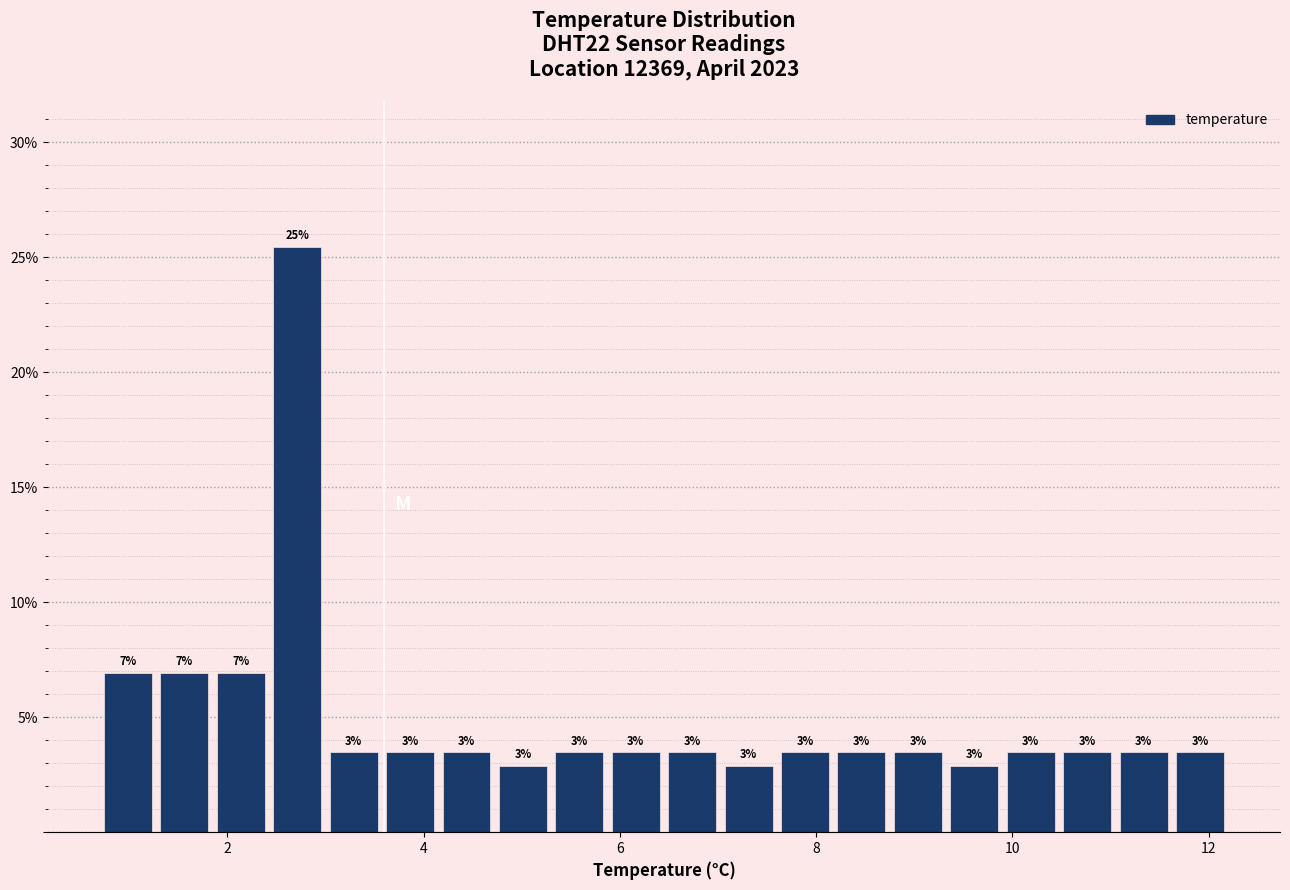

Around what value on the x-axis is the tallest bar? Give the approximate position of its centre, as read against the axis.

2.8